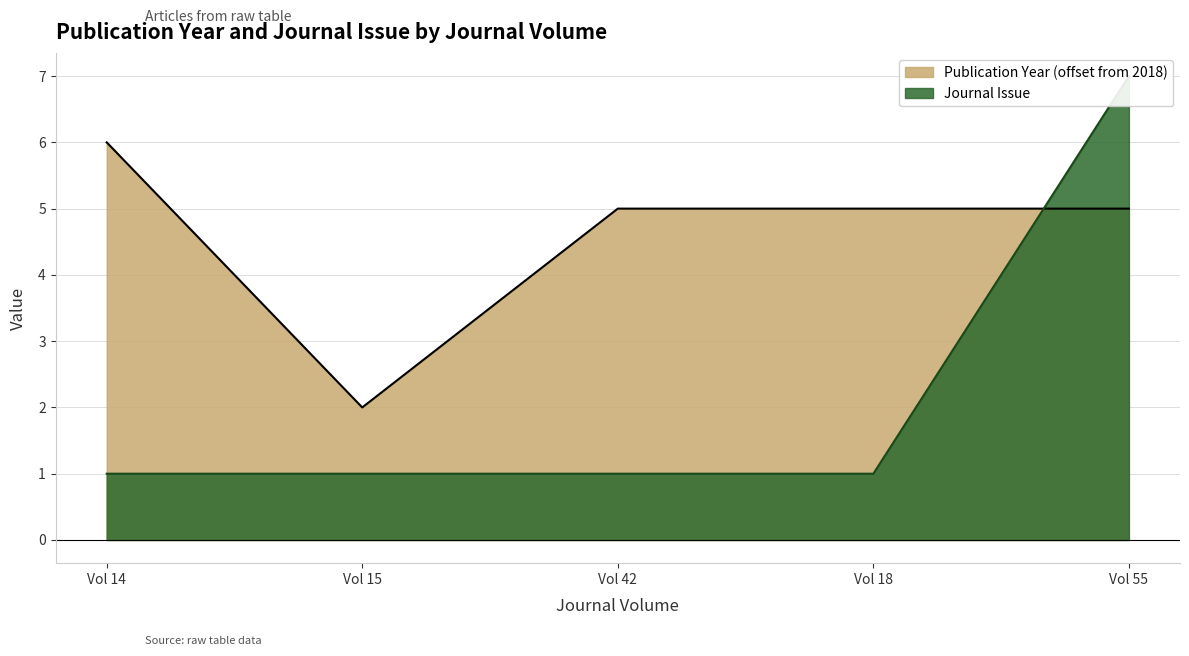

What is the maximum value for Publication Year (offset from 2018)?

6